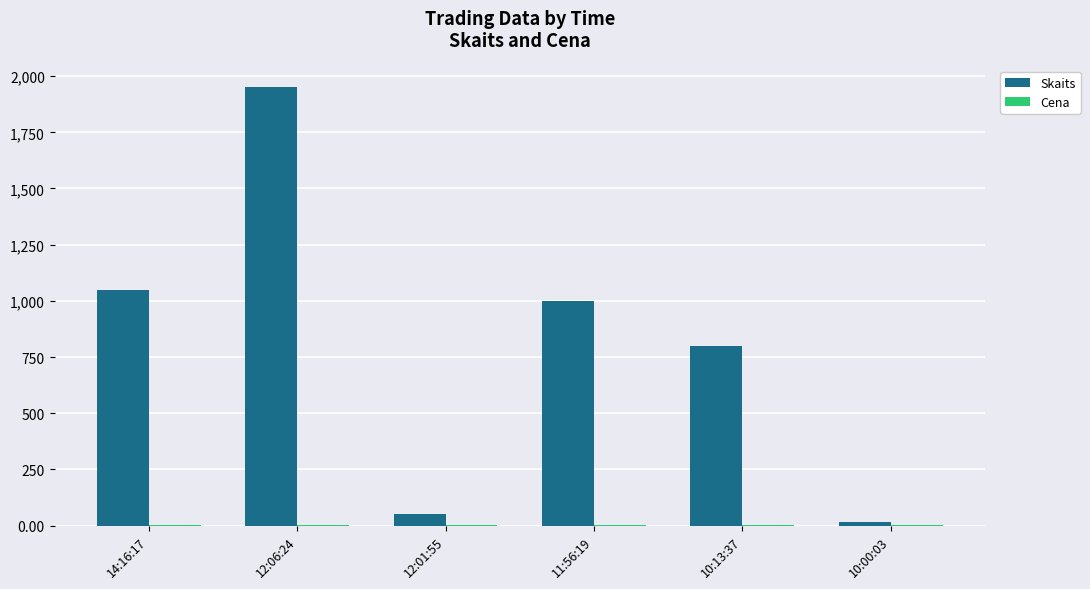

Which label corresponds to the largest value in the chart?

12:06:24